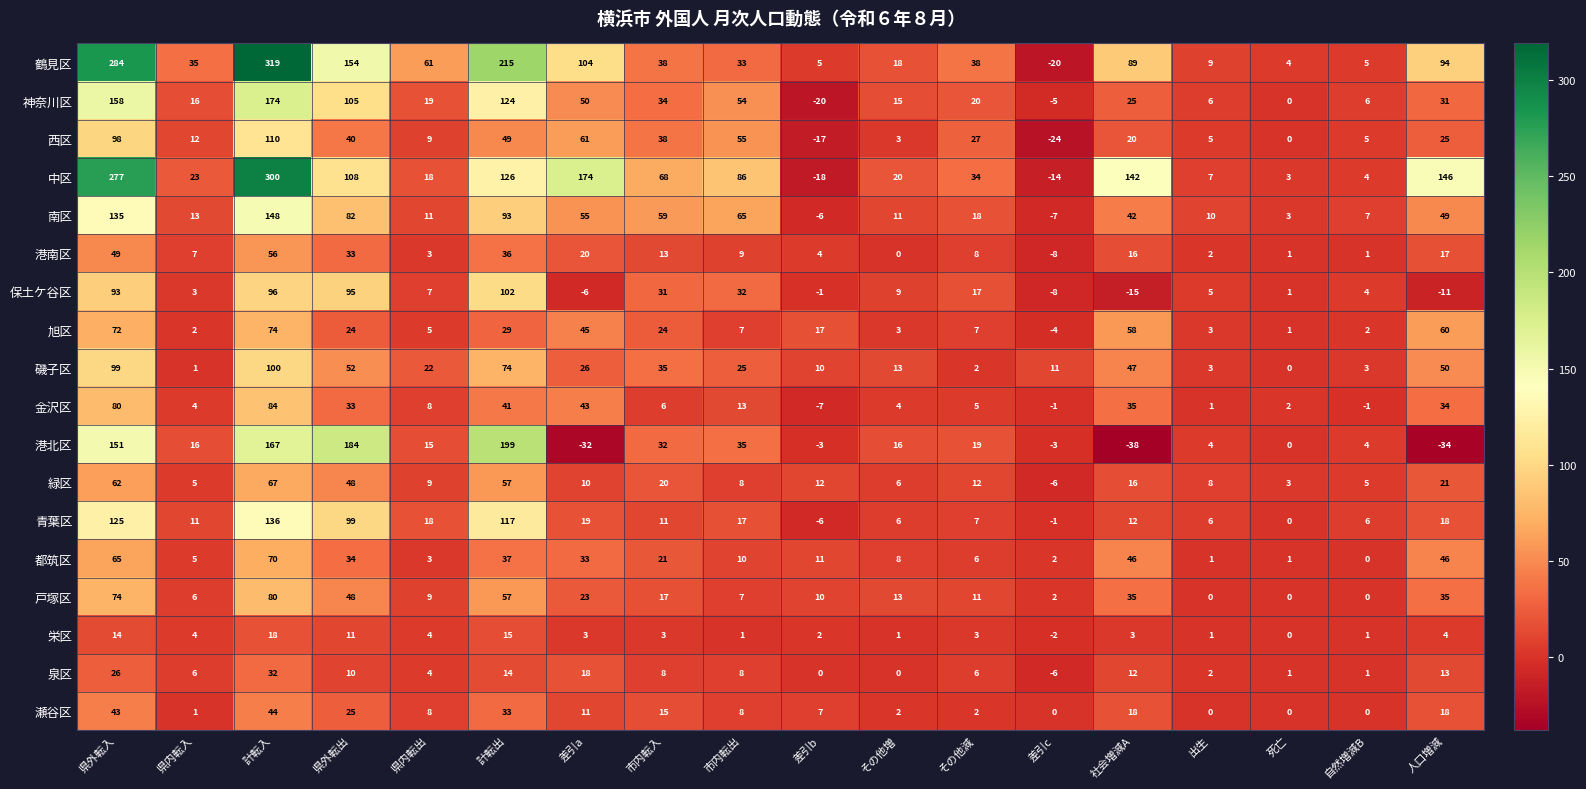

The value of 栄区 at 県内転出 is 4. True or false?

True